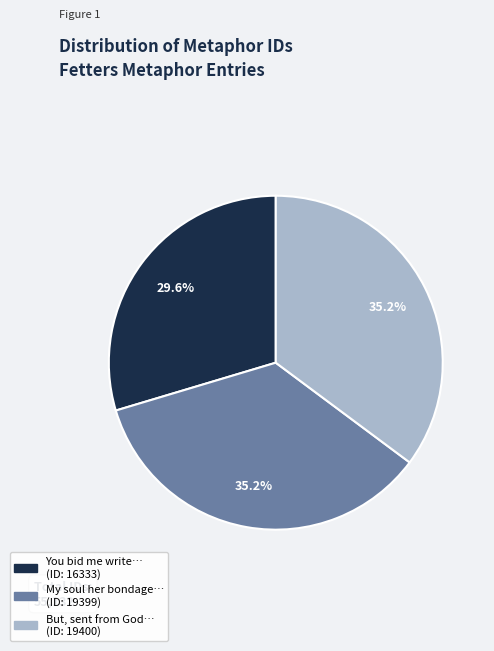

Which category has the smallest portion of the pie?

You bid me write… (ID: 16333)